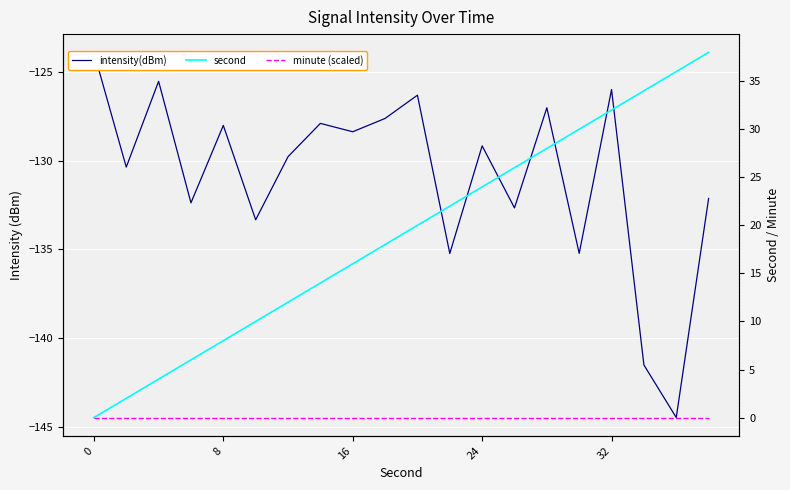

Reading left to right, transcribe all the data shown in this chart.

intensity(dBm): -123.9	-130.4	-125.5	-132.4	-128.0	-133.3	-129.8	-127.9	-128.4	-127.6	-126.3	-135.2	-129.2	-132.7	-127.0	-135.2	-126.0	-141.5	-144.5	-132.1
second: 0.0	2.0	4.0	6.0	8.0	10.0	12.0	14.0	16.0	18.0	20.0	22.0	24.0	26.0	28.0	30.0	32.0	34.0	36.0	38.0
minute (scaled): 0.0	0.0	0.0	0.0	0.0	0.0	0.0	0.0	0.0	0.0	0.0	0.0	0.0	0.0	0.0	0.0	0.0	0.0	0.0	0.0